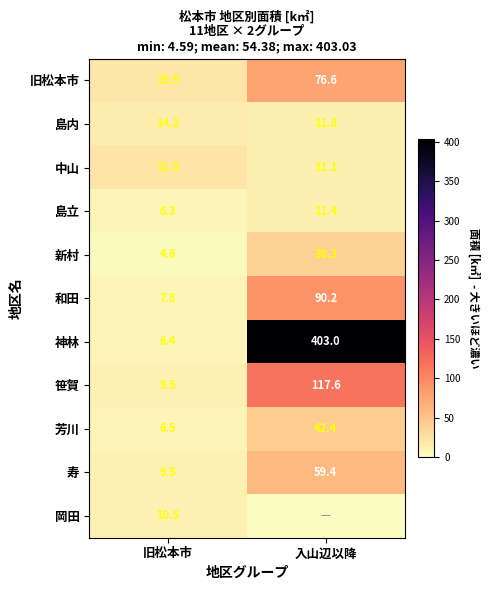

The value of 島内 at 入山辺以降 is 11.8. True or false?

True